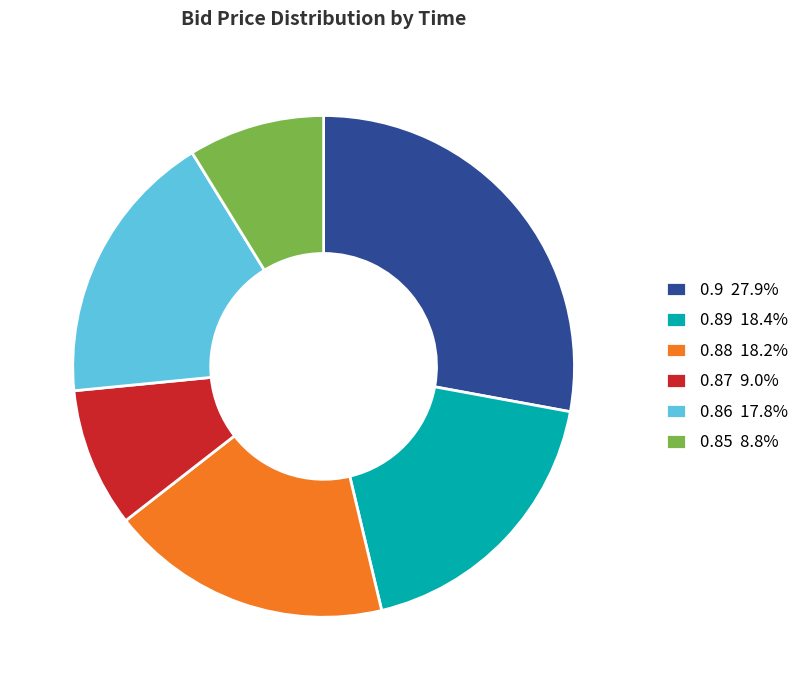

Does 0.85 8.8% account for over 50% of the chart?

No